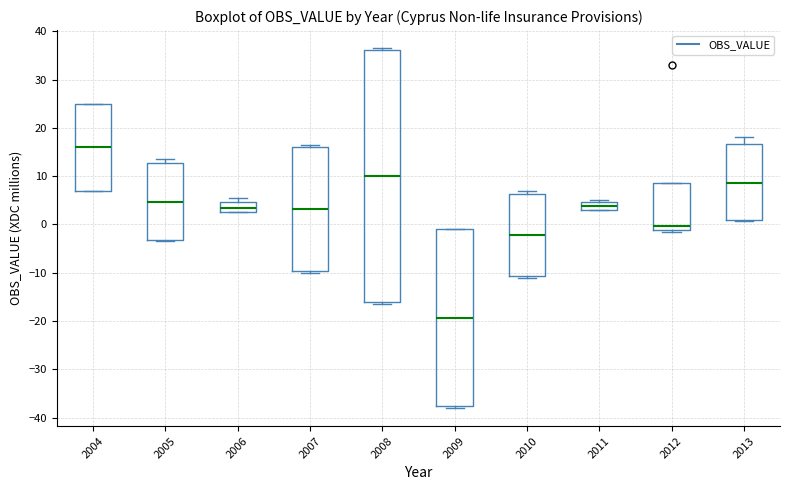

Which box has the highest median line?

2004